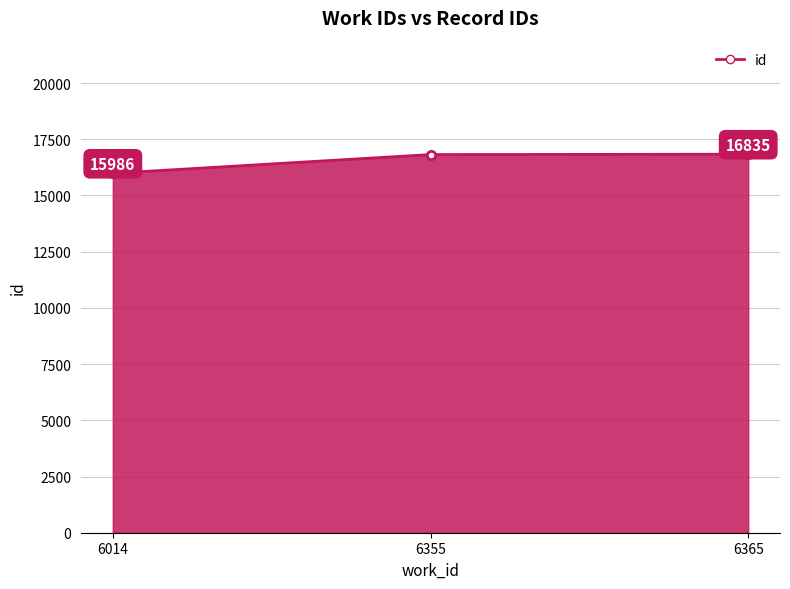

What is the change in value from 6014 to 6355?

+834